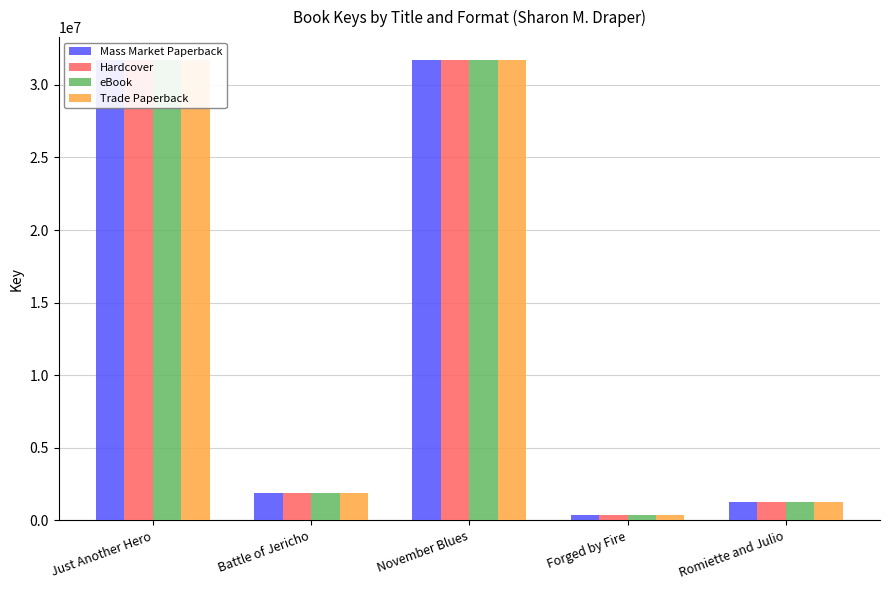

List the labels in order of Trade Paperback value, smallest first.

Forged by Fire, Romiette and Julio, Battle of Jericho, November Blues, Just Another Hero